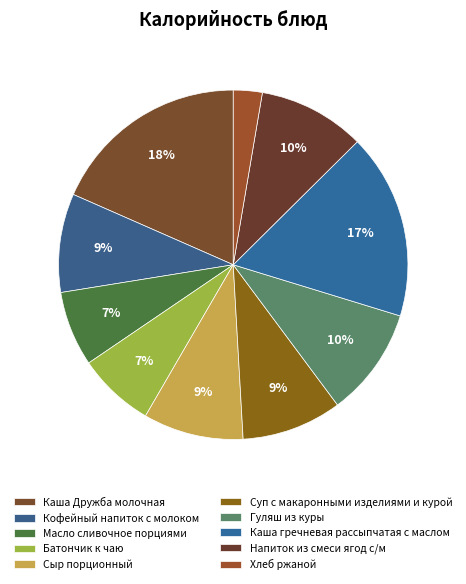

What is the smallest slice in the pie chart?

Хлеб ржаной